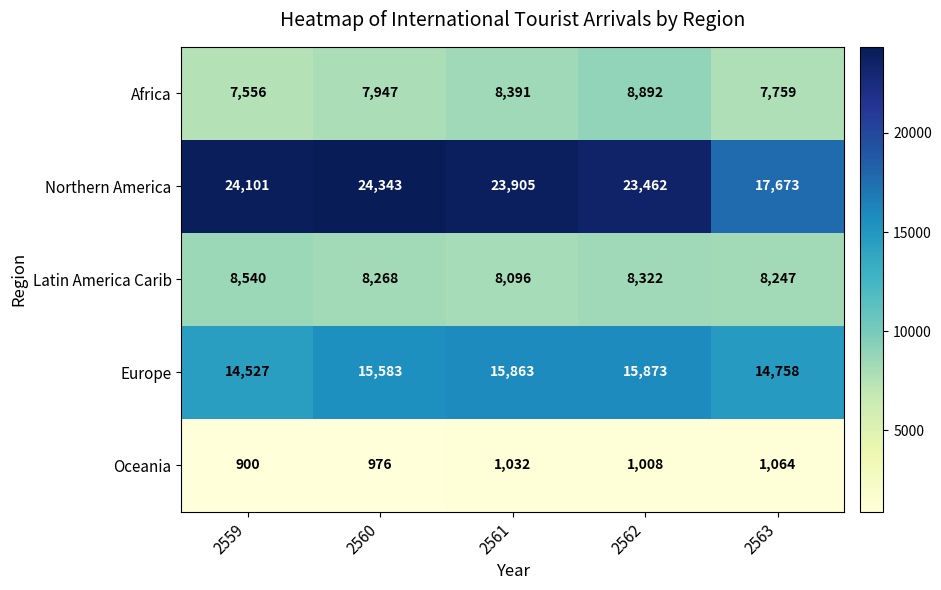

At which label does Northern America first exceed 23905?

2559